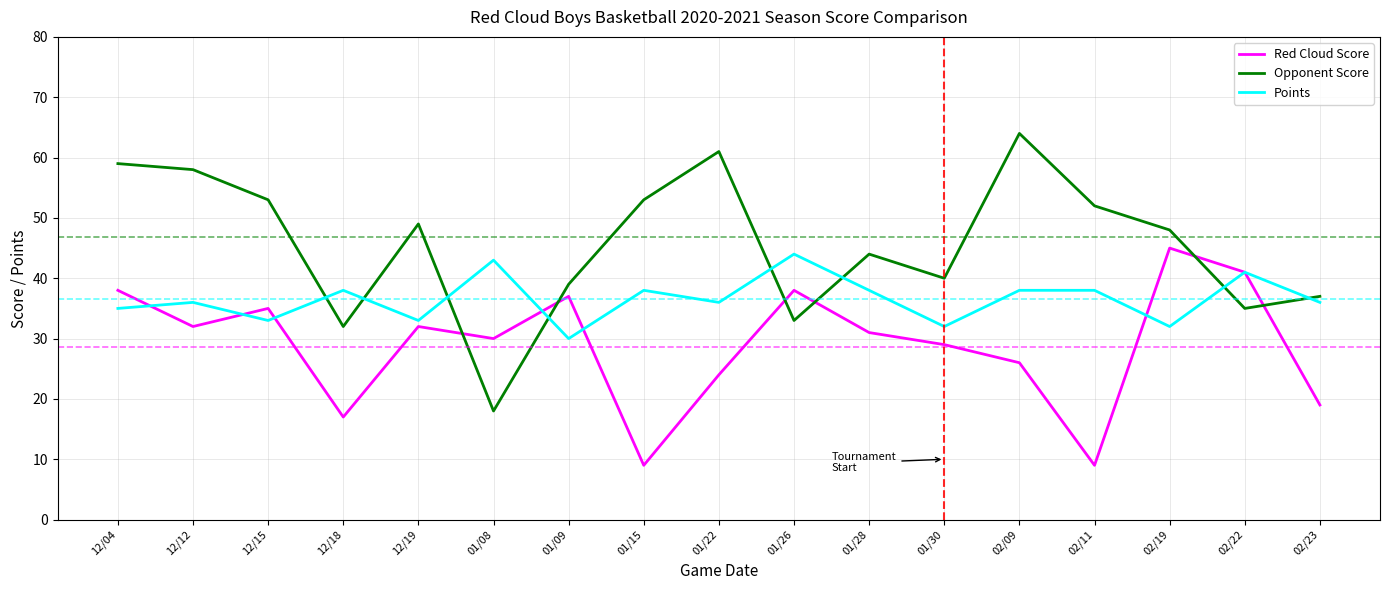

Between 01/08 and 02/23, which series saw the biggest shift?

Opponent Score